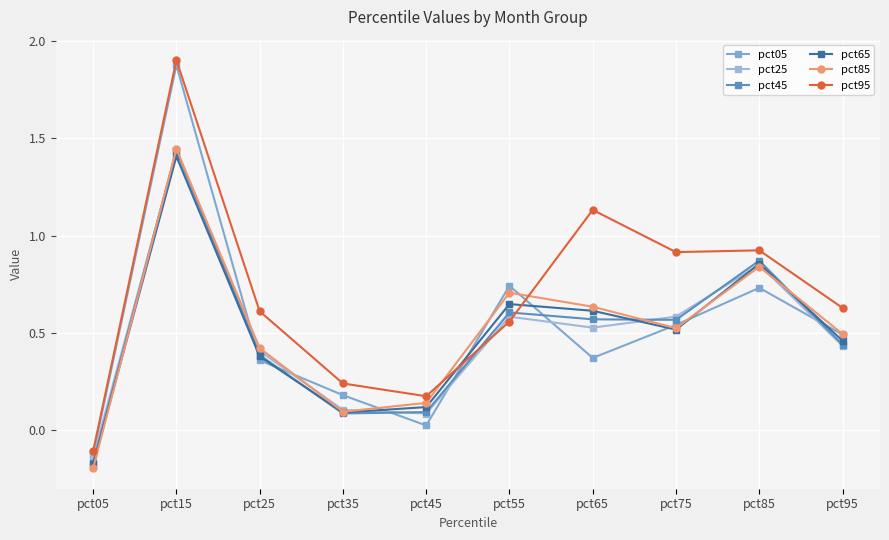

What is the spread (max minus min) of values at pct15?

0.5